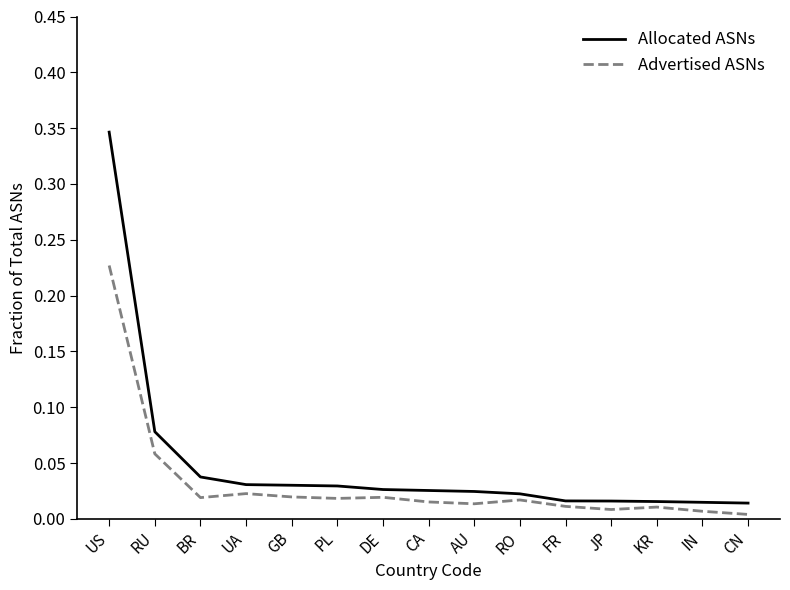

List the series in order of their peak value, lowest first.

Advertised ASNs, Allocated ASNs